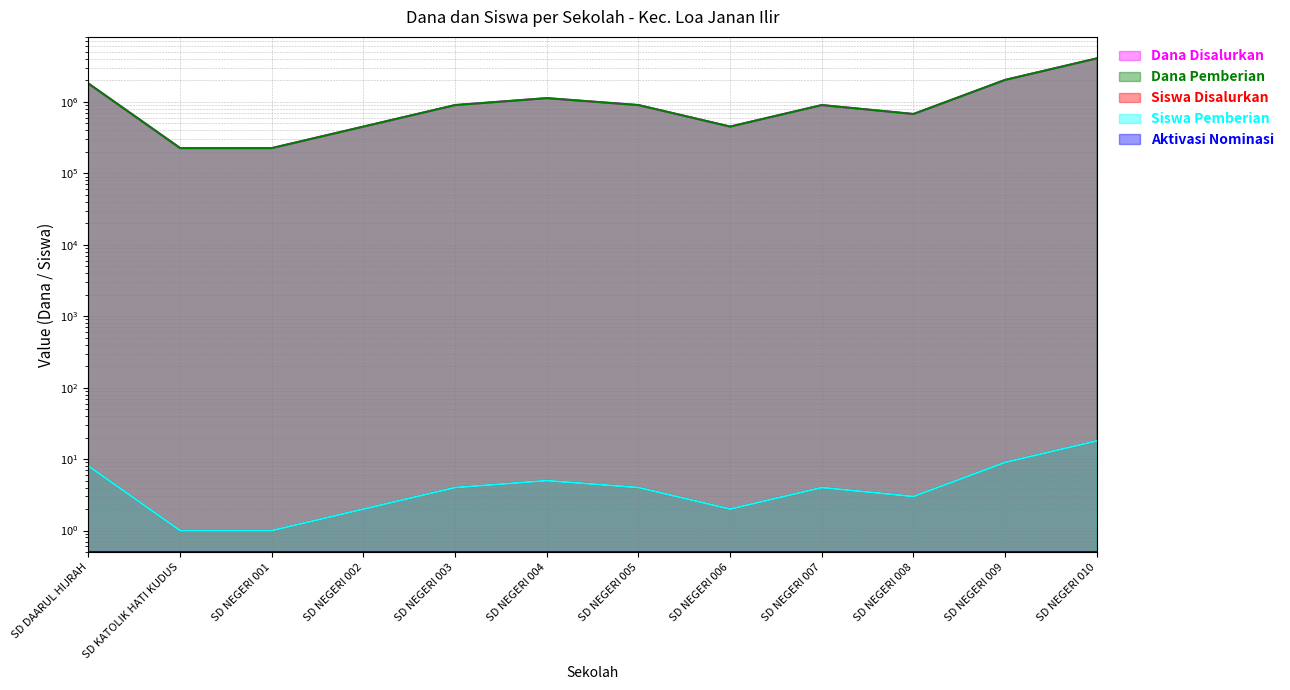

True or false: Siswa Disalurkan has a value of 9 at SD NEGERI 009.

True